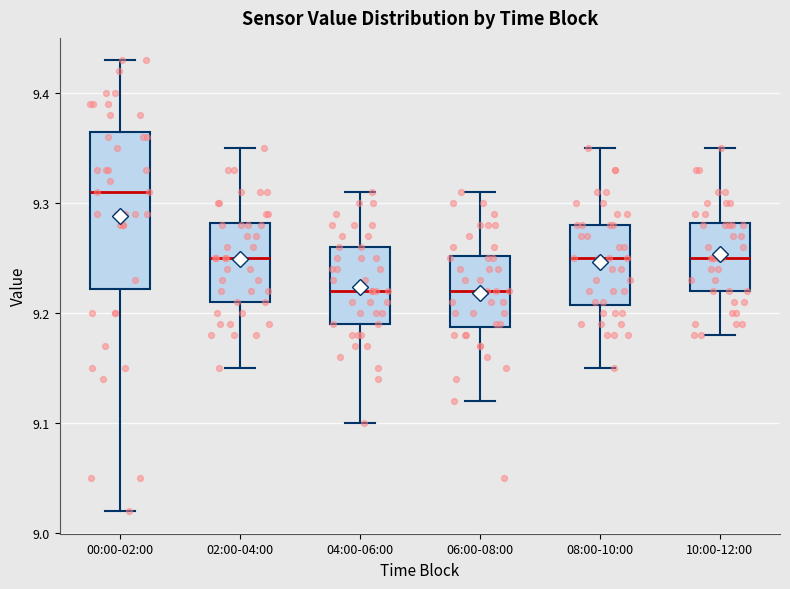

Reading left to right, transcribe this box plot: for each box, give where its median line is, the range the box spans, and where its two whiskers end, as read against the y-axis. The values are not printed on the chart, so give them approximately, as read against the axis.

00:00-02:00: median 9.31, box 9.22 to 9.37, whiskers 9.02 to 9.43
02:00-04:00: median 9.25, box 9.21 to 9.28, whiskers 9.15 to 9.35
04:00-06:00: median 9.22, box 9.19 to 9.26, whiskers 9.10 to 9.31
06:00-08:00: median 9.22, box 9.19 to 9.25, whiskers 9.12 to 9.31
08:00-10:00: median 9.25, box 9.21 to 9.28, whiskers 9.15 to 9.35
10:00-12:00: median 9.25, box 9.22 to 9.28, whiskers 9.18 to 9.35